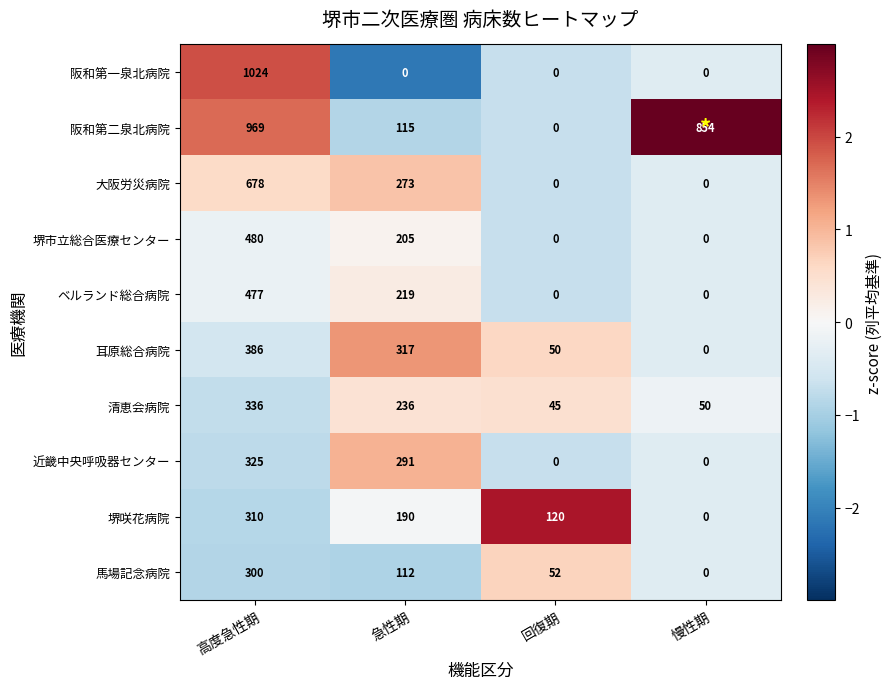

Which category has the highest value in the 近畿中央呼吸器センター series?

高度急性期